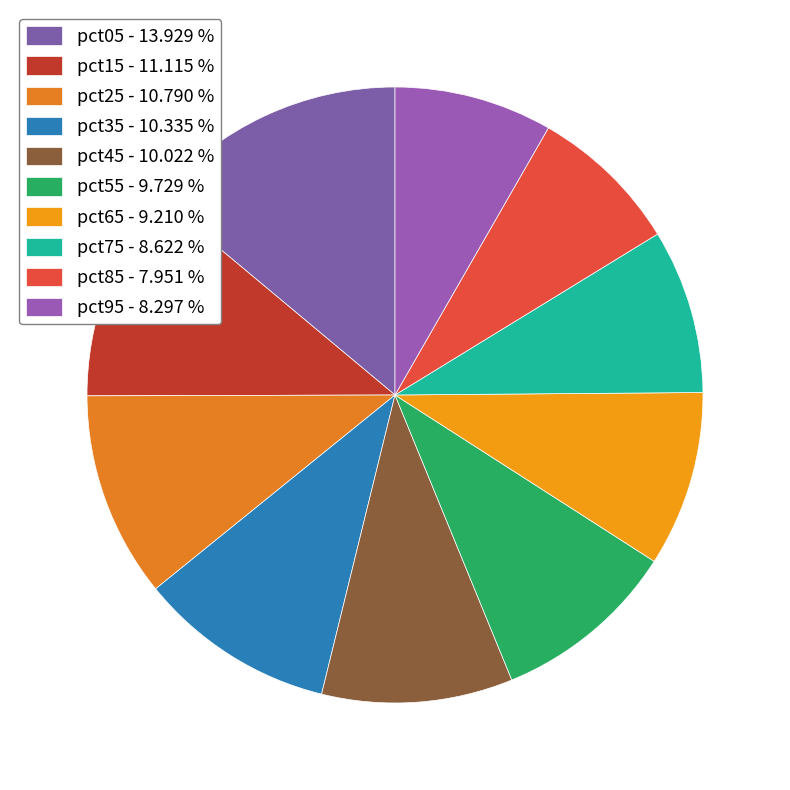

Is the sum of pct45 and pct05 greater than half?

No